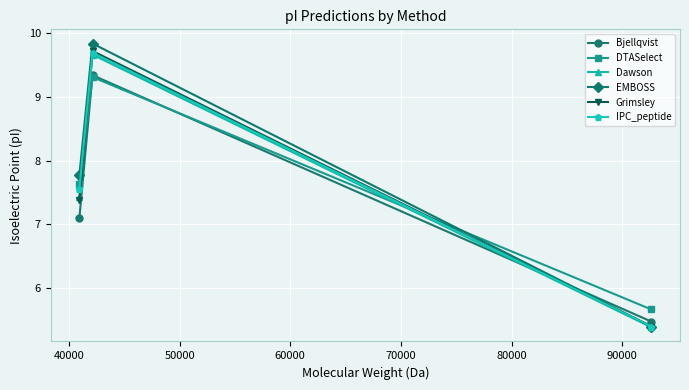

What is the smallest value displayed?

5.4